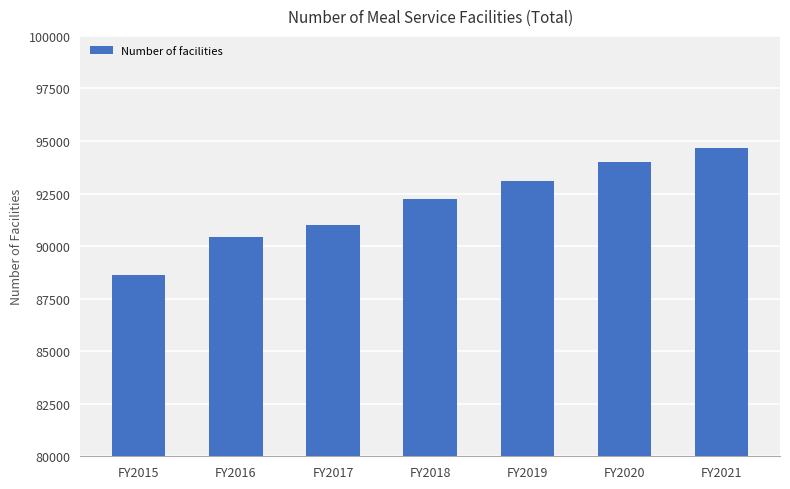

Is it true that the value at FY2016 is 90419?

True